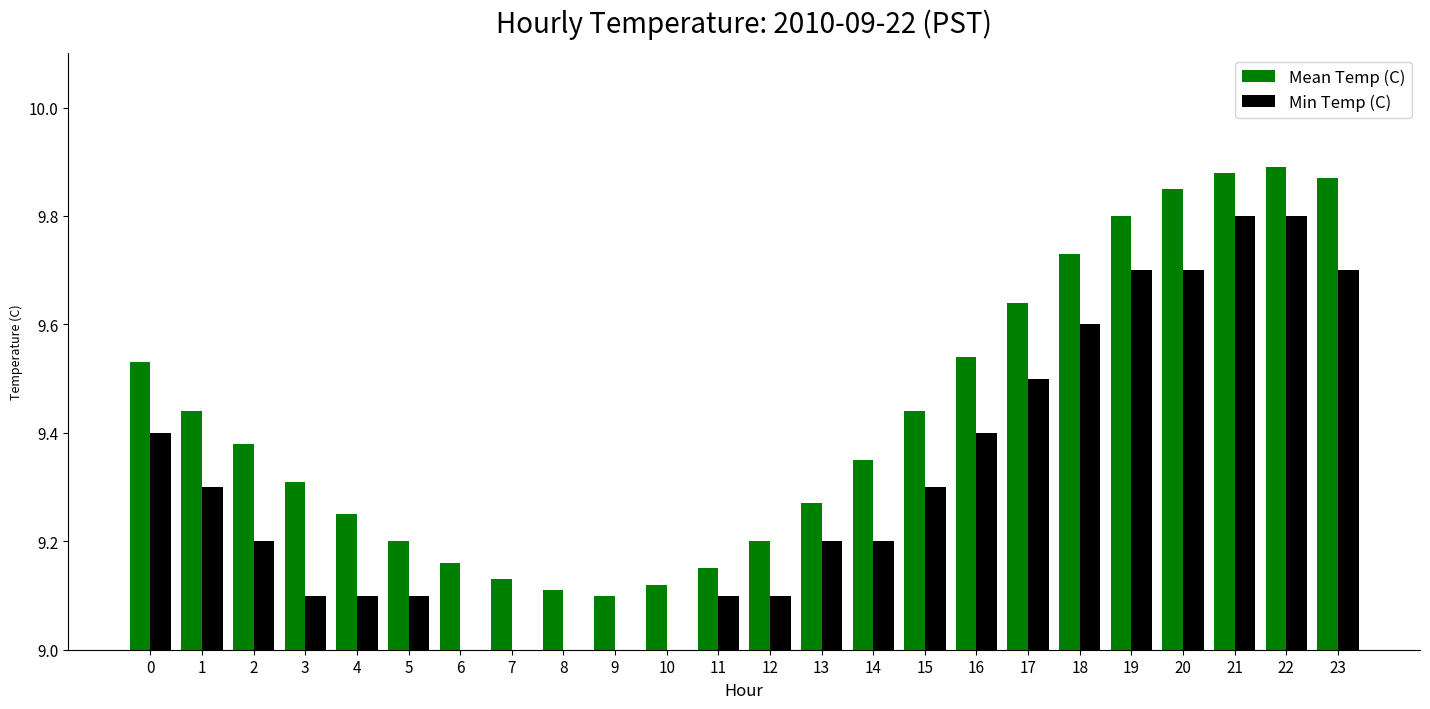

What is the difference between the second highest and second lowest values in the Mean Temp (C) series?

0.8